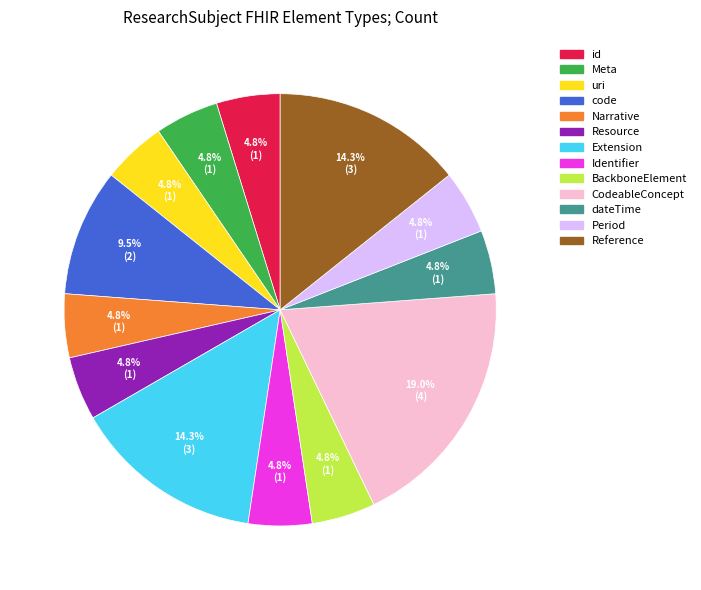

Is there a majority slice in this chart?

No